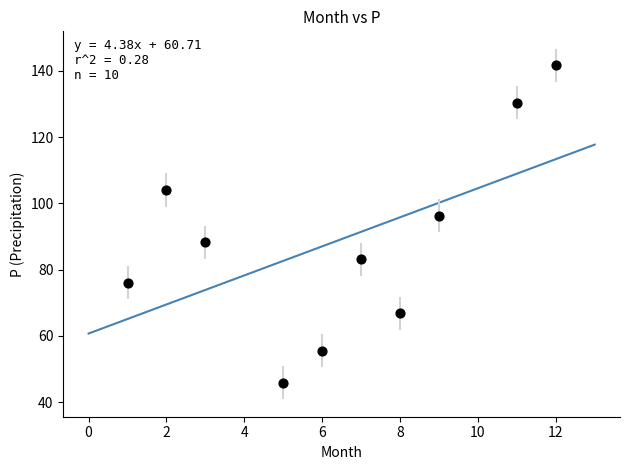

What is the average Y value?

88.8